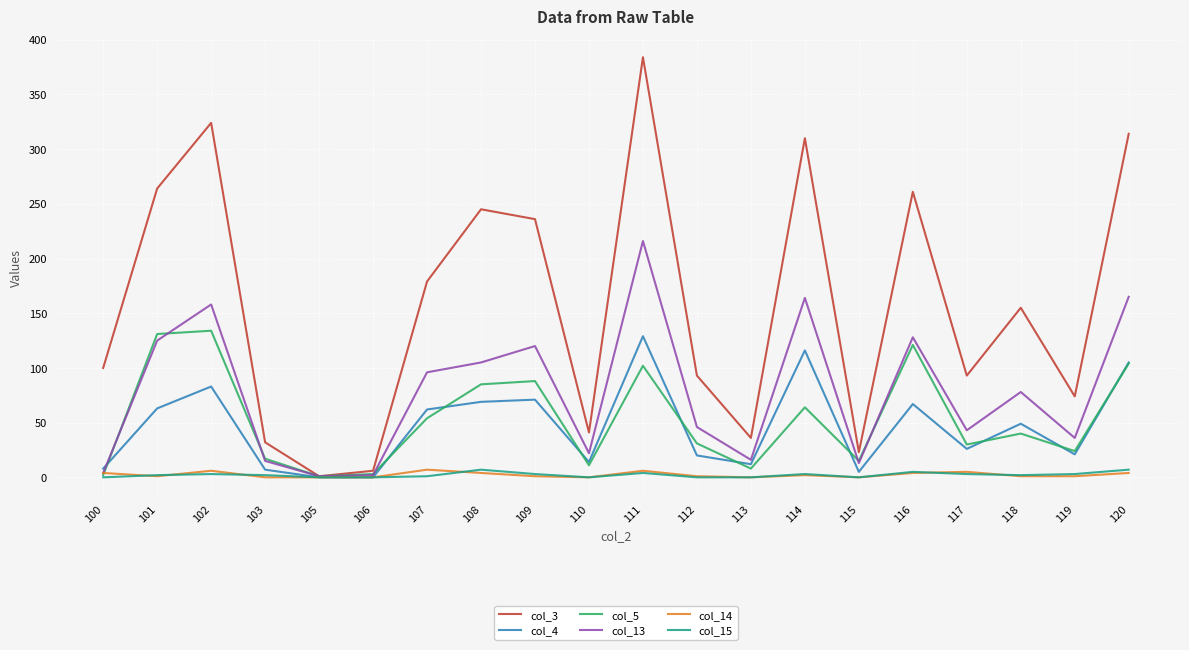

What value does the col_13 series have at 114, to the nearest 50?

150